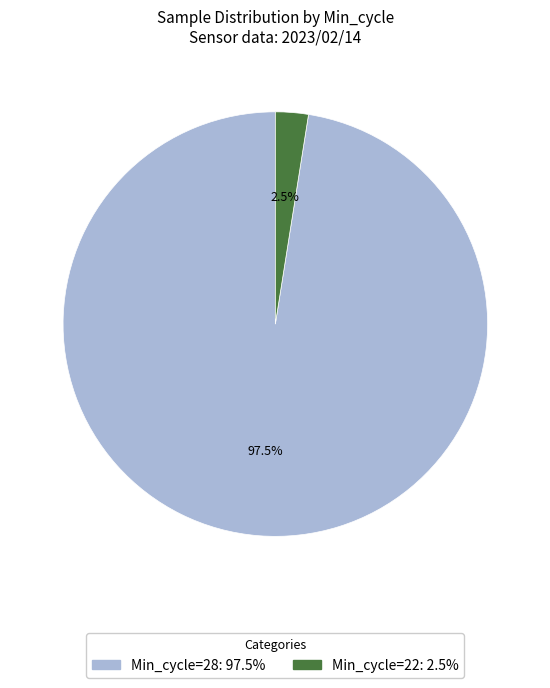

Is there a majority slice in this chart?

Yes